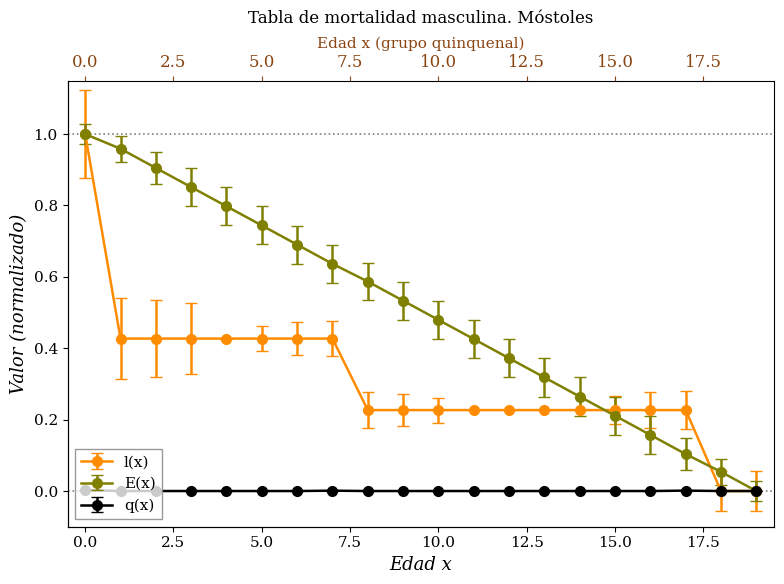

Reading left to right, transcribe all the data shown in this chart.

l(x): 0=1.0	1=0.4	2=0.4	3=0.4	4=0.4	5=0.4	6=0.4	7=0.4	8=0.2	9=0.2	10=0.2	11=0.2	12=0.2	13=0.2	14=0.2	15=0.2	16=0.2	17=0.2	18=0.0	19=0.0
E(x): 0=1.0	1=1.0	2=0.9	3=0.9	4=0.8	5=0.7	6=0.7	7=0.6	8=0.6	9=0.5	10=0.5	11=0.4	12=0.4	13=0.3	14=0.3	15=0.2	16=0.2	17=0.1	18=0.1	19=0.0
q(x): 0=0.0	1=0.0	2=0.0	3=0.0	4=0.0	5=0.0	6=0.0	7=0.0	8=0.0	9=0.0	10=0.0	11=0.0	12=0.0	13=0.0	14=0.0	15=0.0	16=0.0	17=0.0	18=0.0	19=0.0